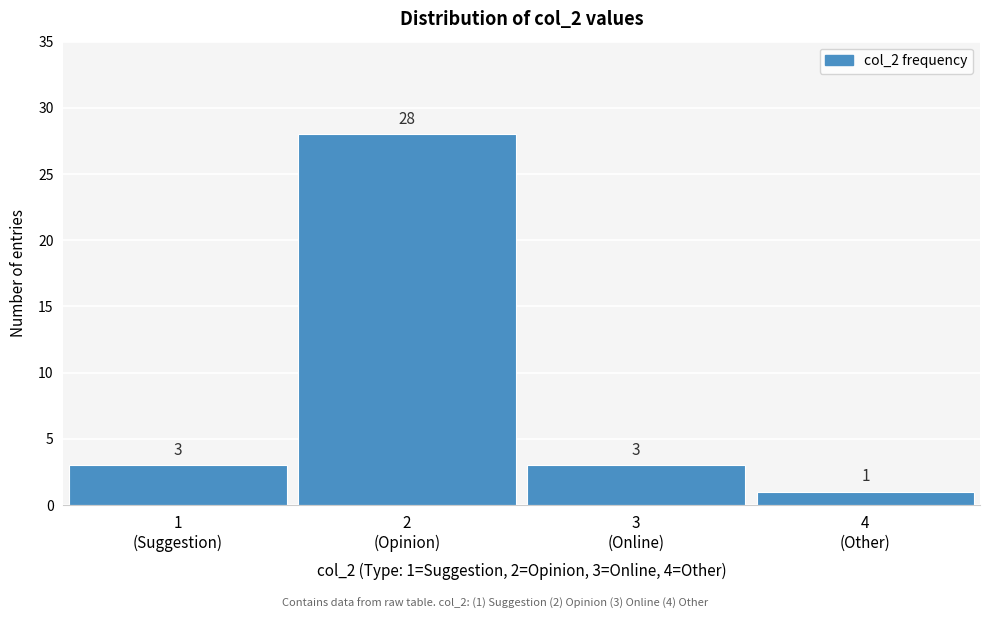

Reading left to right, list all the values displayed in this chart.

3	28	3	1